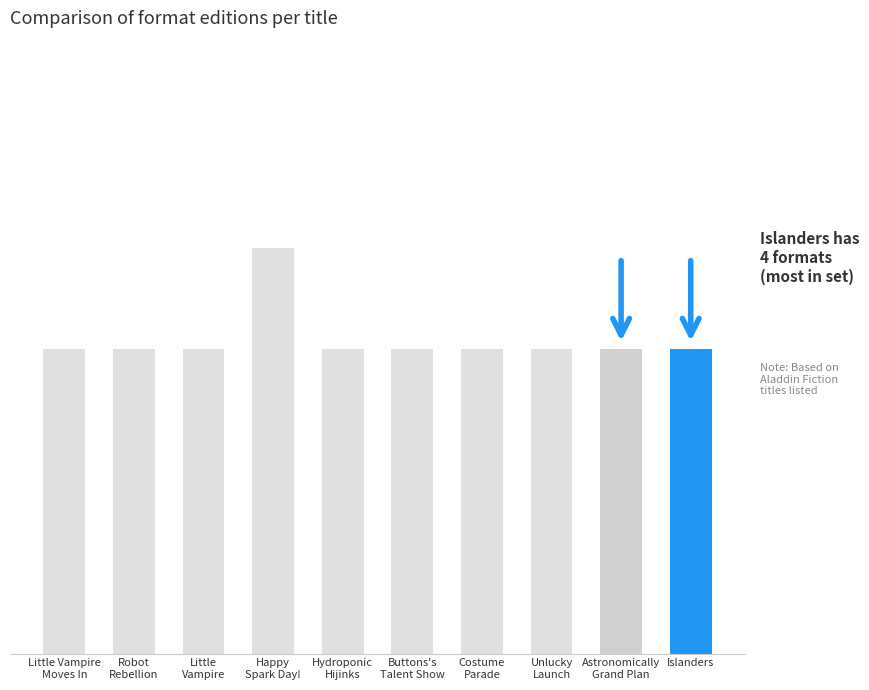

The value at Little
Vampire is 3. True or false?

True